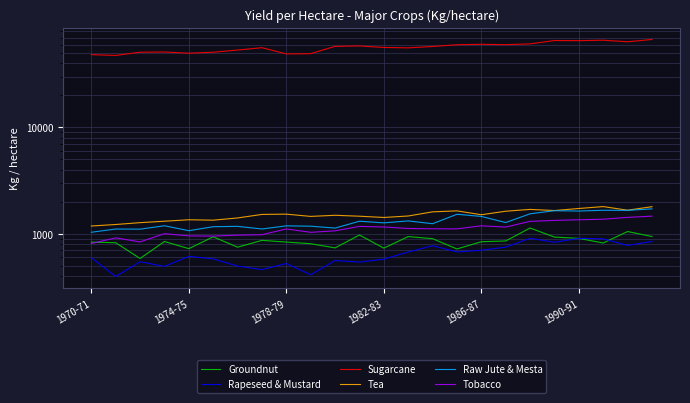

Does the chart have visible grid lines?

Yes